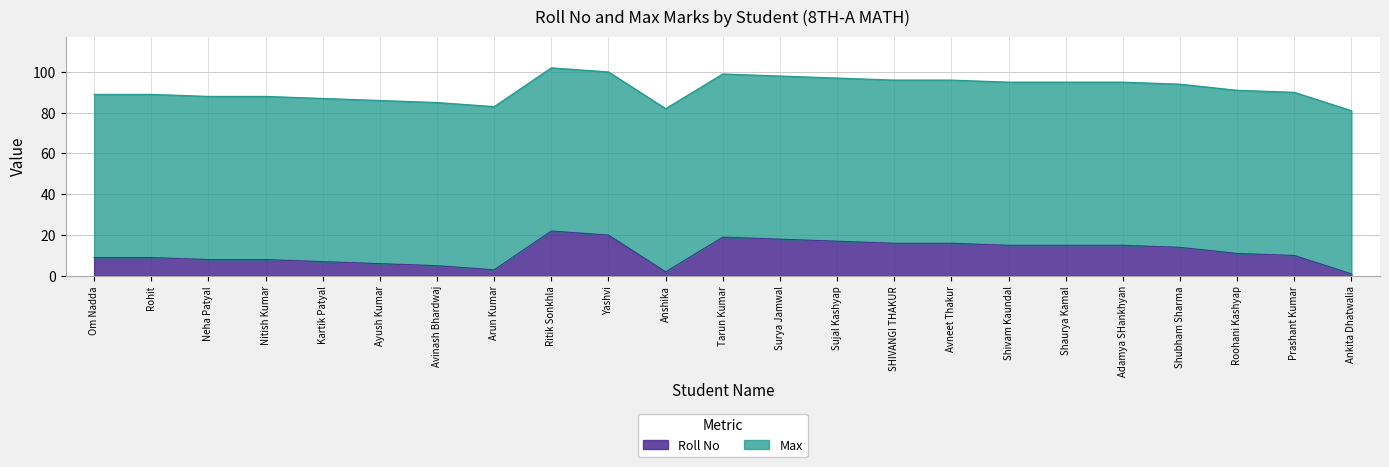

How many lines are shown in the chart?

2